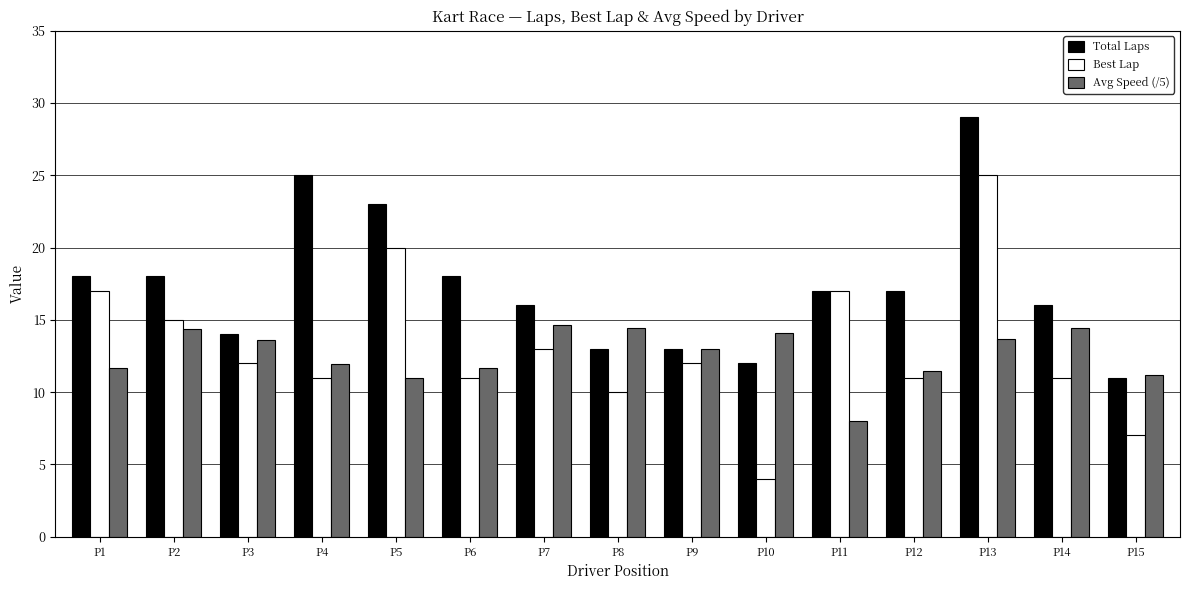

Rank the series by their maximum value, from highest to lowest.

Total Laps, Best Lap, Avg Speed (/5)